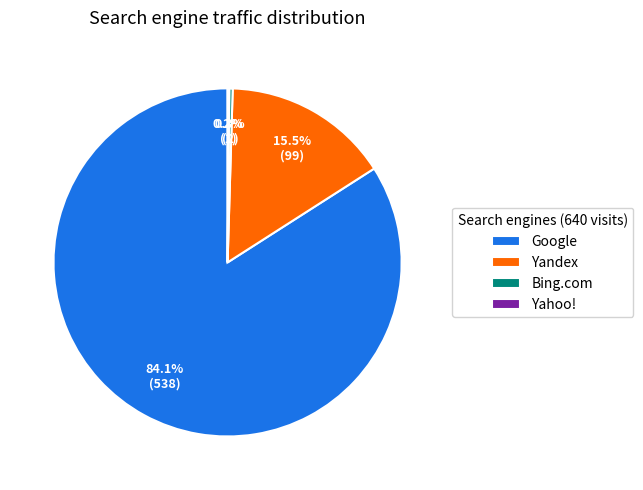

What percentage is the Google slice, to the nearest percent?

84%